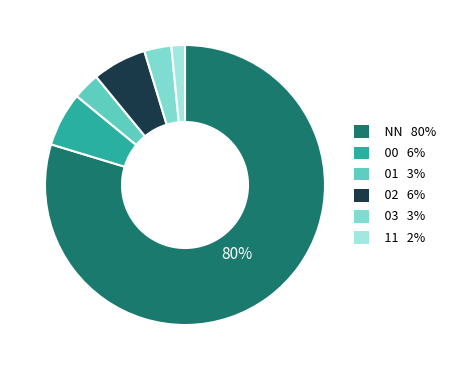

The 11 slice represents 9% of the pie. True or false?

False